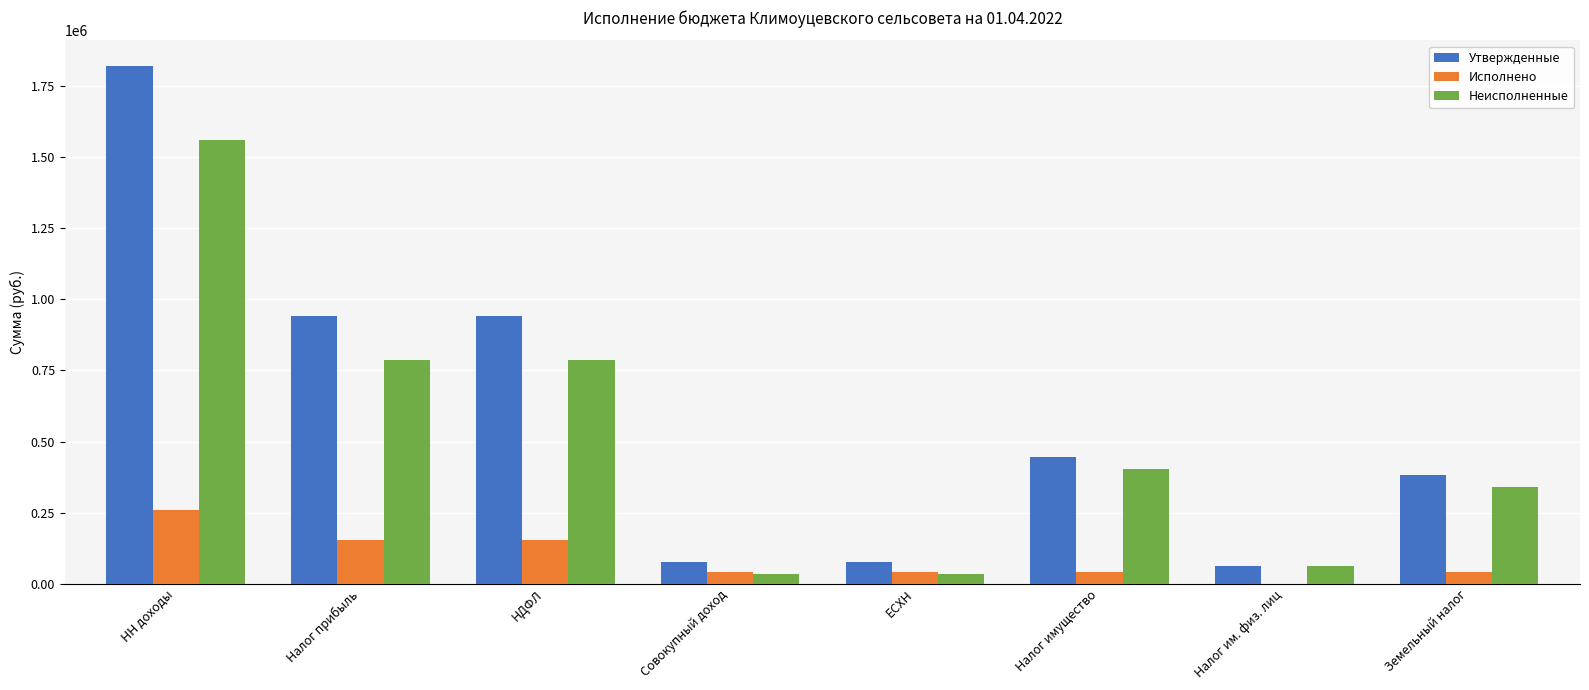

What is the maximum value shown in the chart?

1819000.0